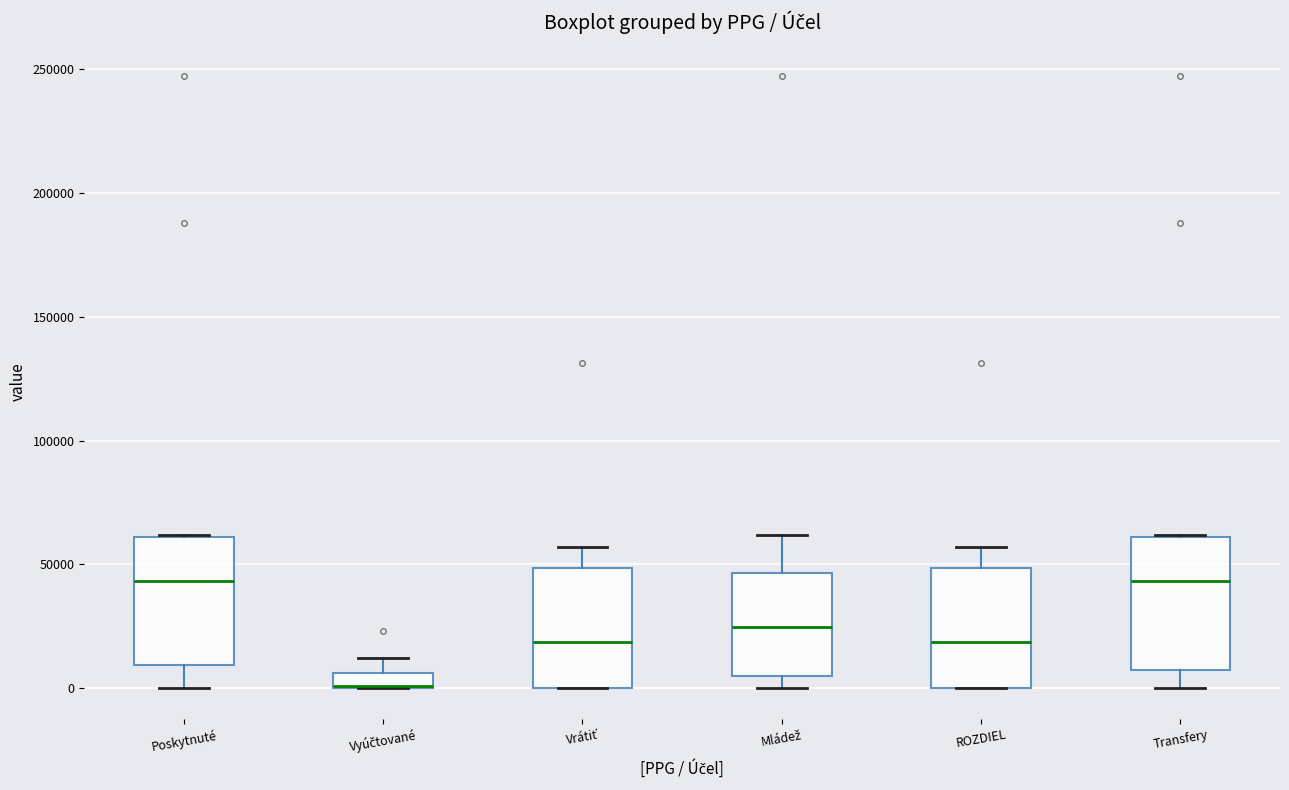

Where is the lower edge of the box for ROZDIEL on the y-axis? The values are not printed on the chart, so give them approximately, as read against the axis.

0